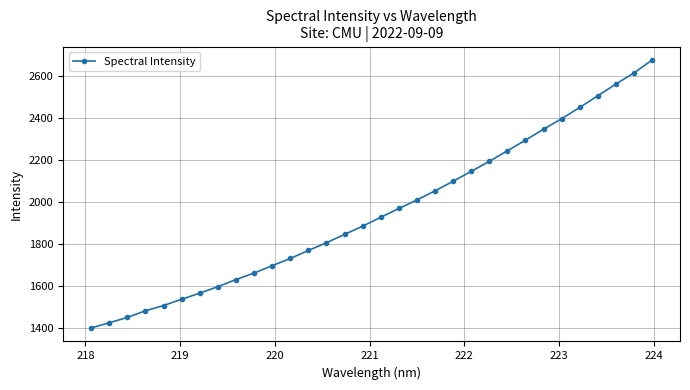

What is the greatest value displayed?

2674.8